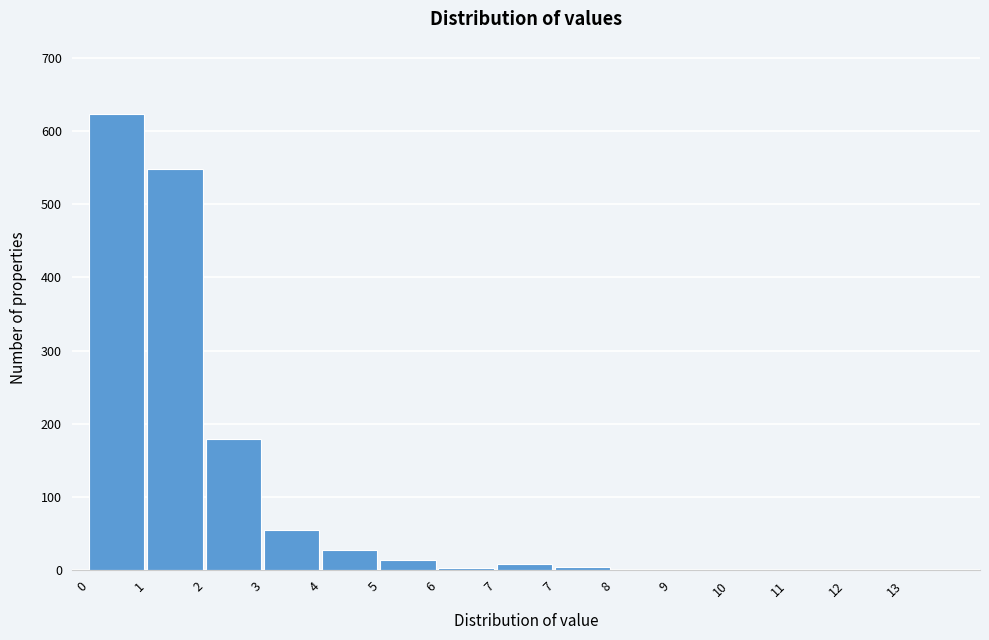

Count the number of data series in this chart.

1